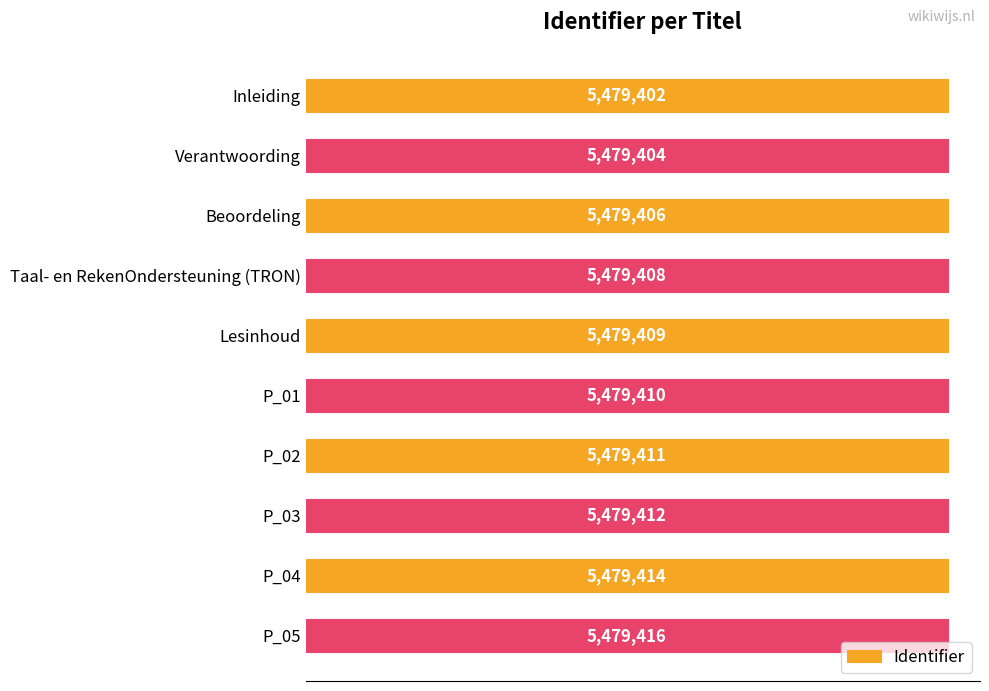

The value at P_03 is 8031866. True or false?

False